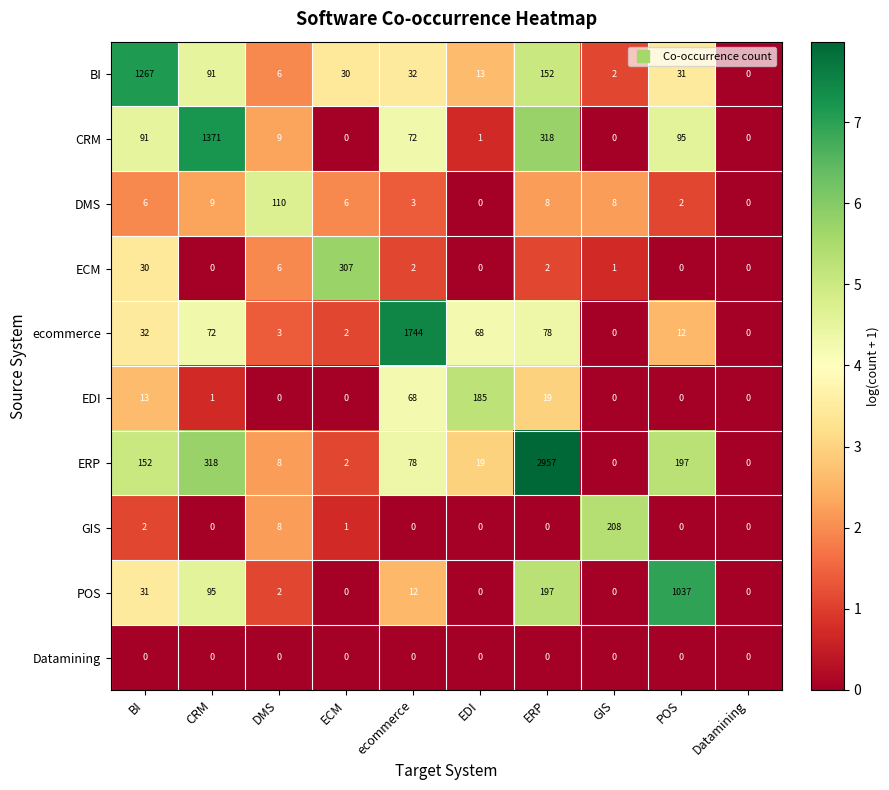

At which label does ERP first exceed 78?

BI